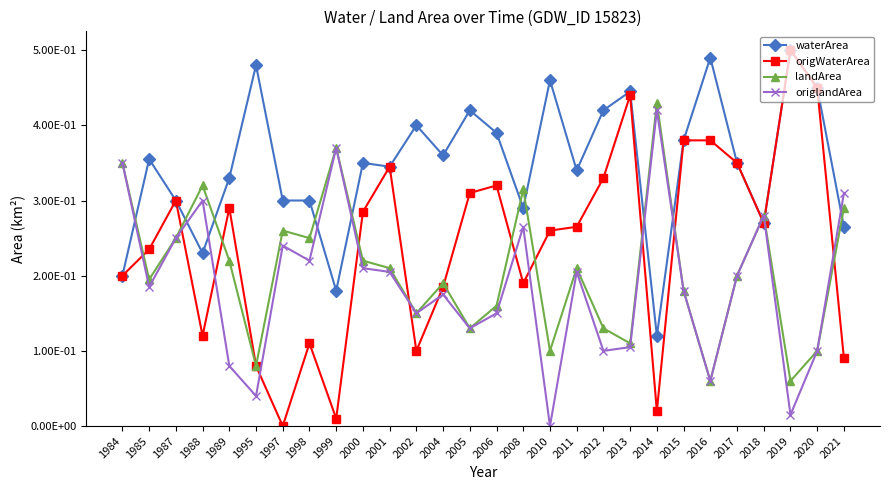

What are all the series names shown in the legend?

waterArea, origWaterArea, landArea, origlandArea